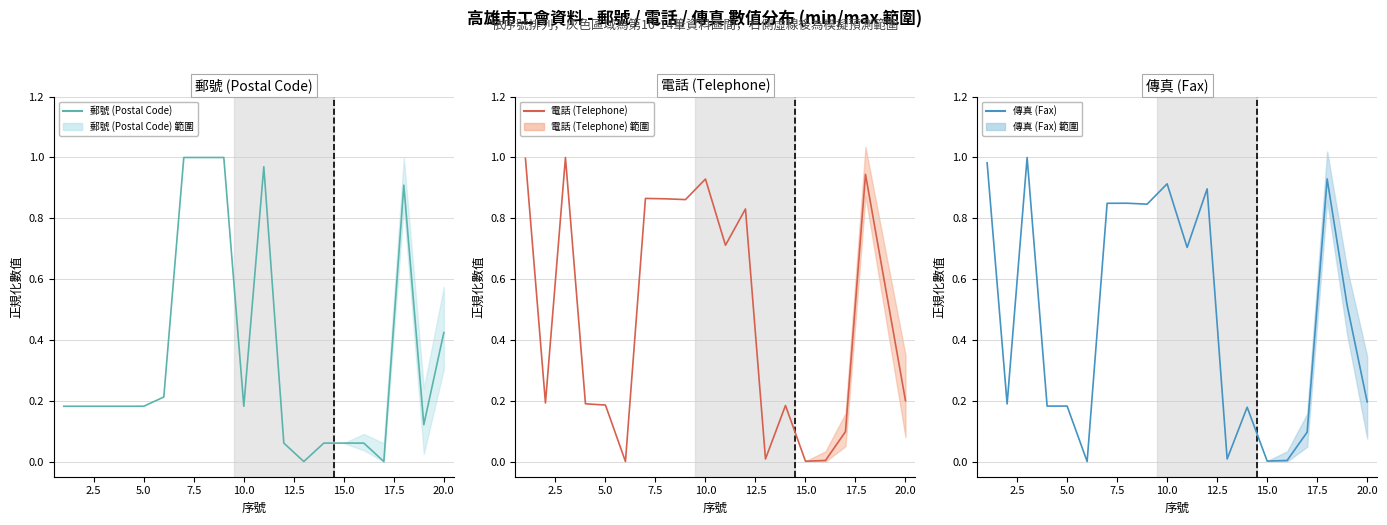

Reading right to left, extract all data points from this chart.

郵號 (Postal Code): 0.4	0.1	0.9	0.0	0.1	0.1	0.1	0.0	0.1	1.0	0.2	1.0	1.0	1.0	0.2	0.2	0.2	0.2	0.2	0.2
電話 (Telephone): 0.2	0.6	0.9	0.1	0.0	0.0	0.2	0.0	0.8	0.7	0.9	0.9	0.9	0.9	0.0	0.2	0.2	1.0	0.2	1.0
傳真 (Fax): 0.2	0.5	0.9	0.1	0.0	0.0	0.2	0.0	0.9	0.7	0.9	0.8	0.8	0.8	0.0	0.2	0.2	1.0	0.2	1.0